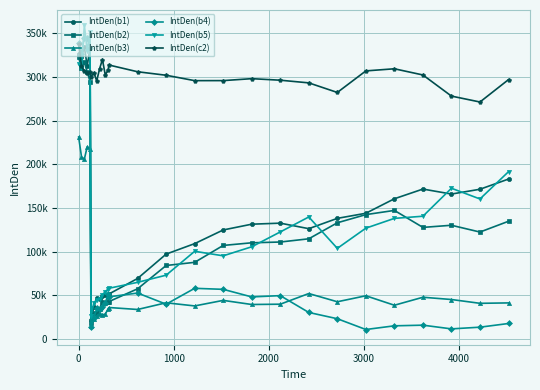

Is this an area chart (filled region under the line)?

No